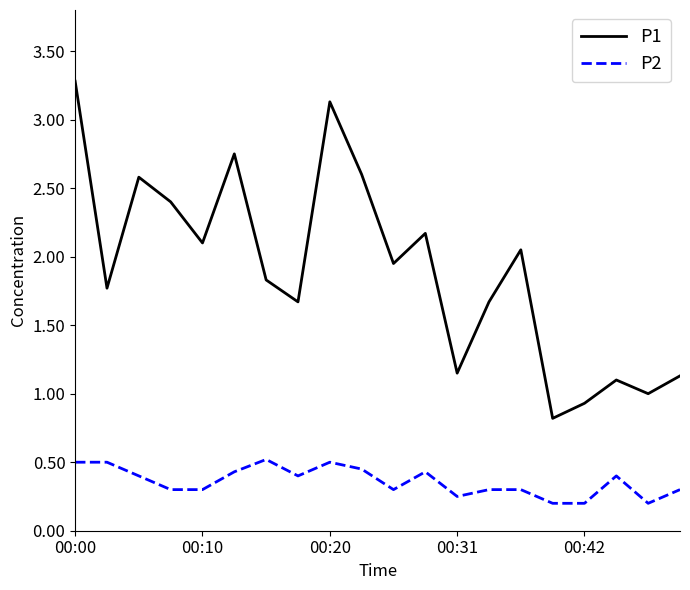

What is the difference between the maximum and minimum values in the P2 series?

0.3